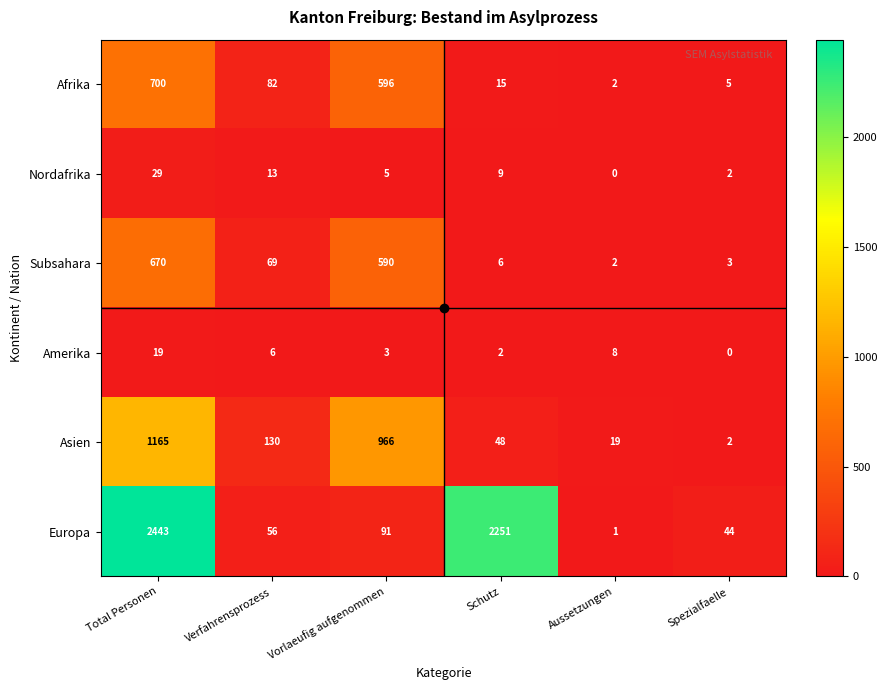

How many categories are shown in the chart?

6